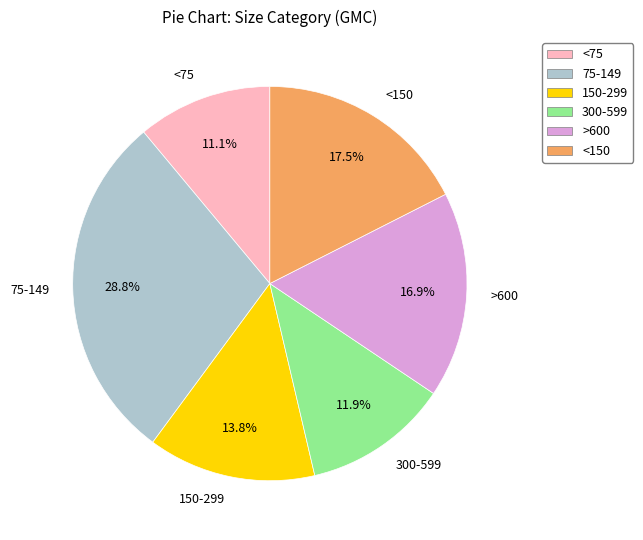

Do >600 and 75-149 together represent more than half of the pie?

No